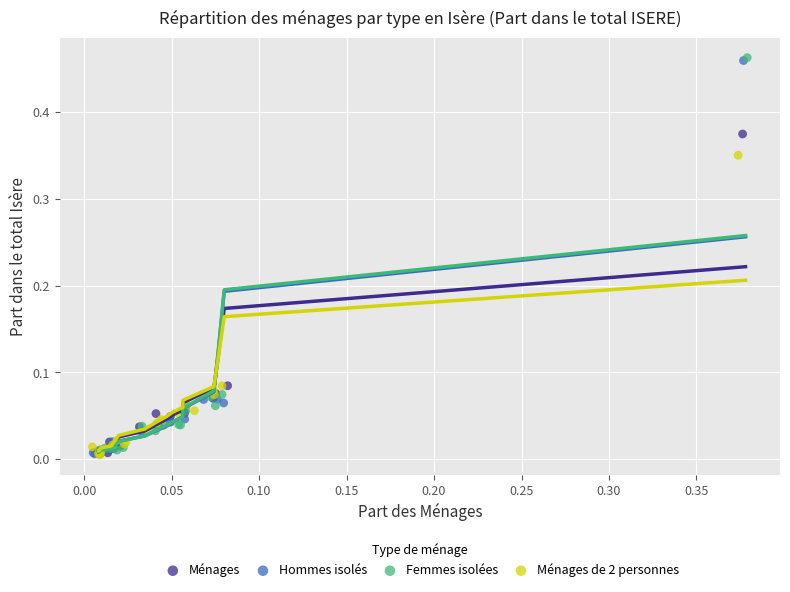

Which series has the largest Y range (max minus min)?

Femmes isolées